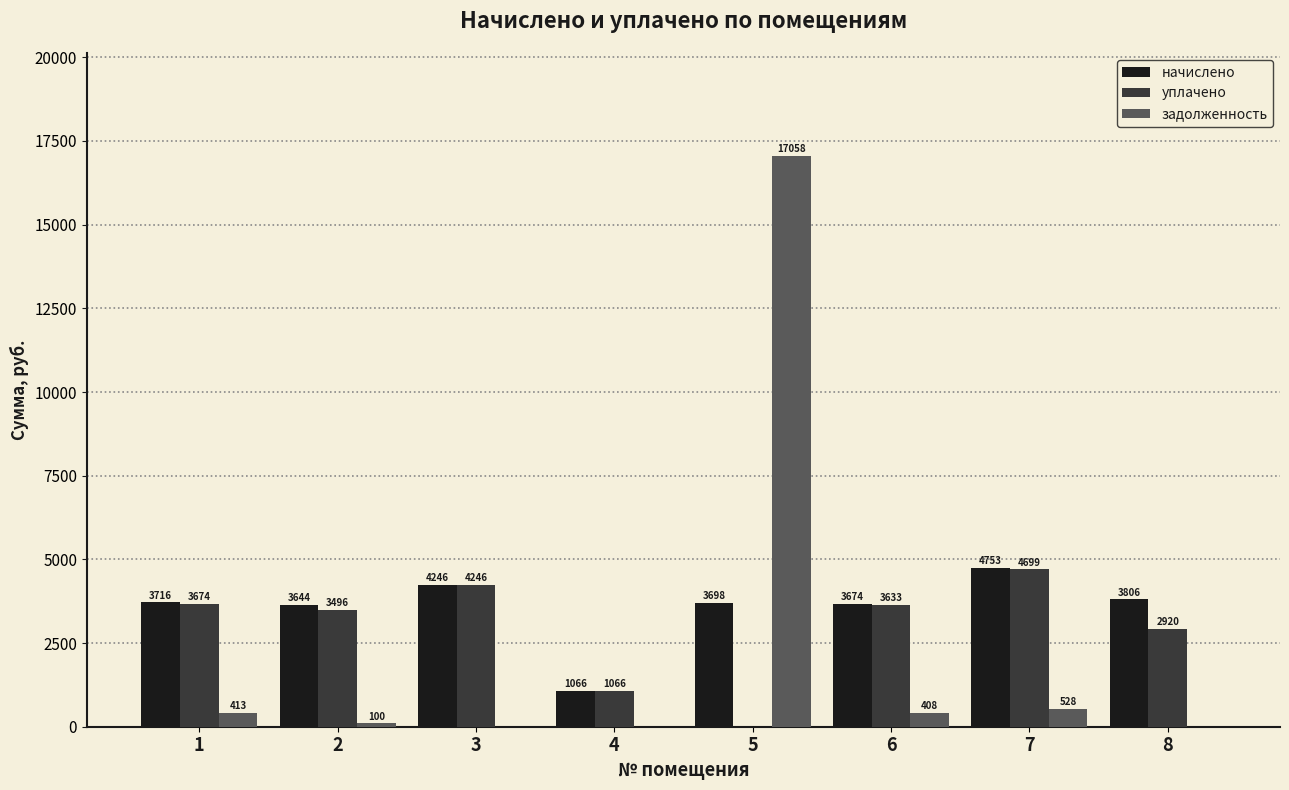

Between 2 and 3, which series saw the biggest shift?

уплачено